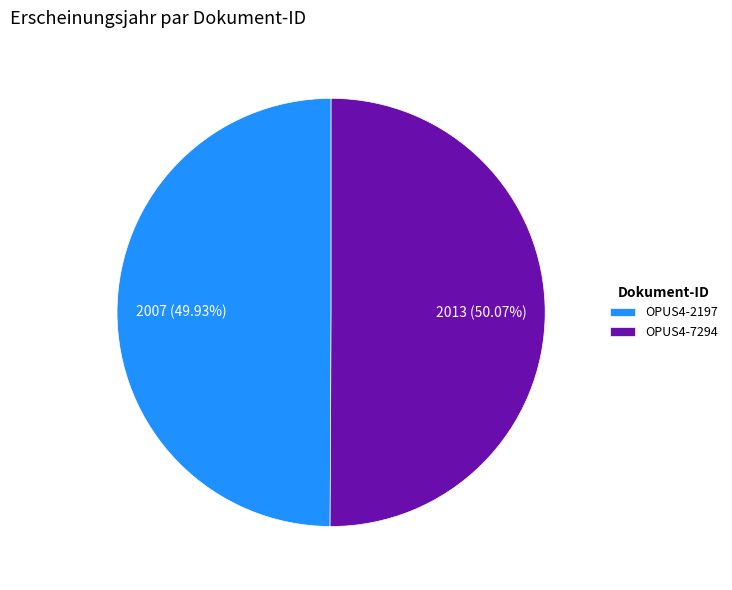

Approximately how many times larger is the value at OPUS4-7294 compared to OPUS4-2197?

1.0